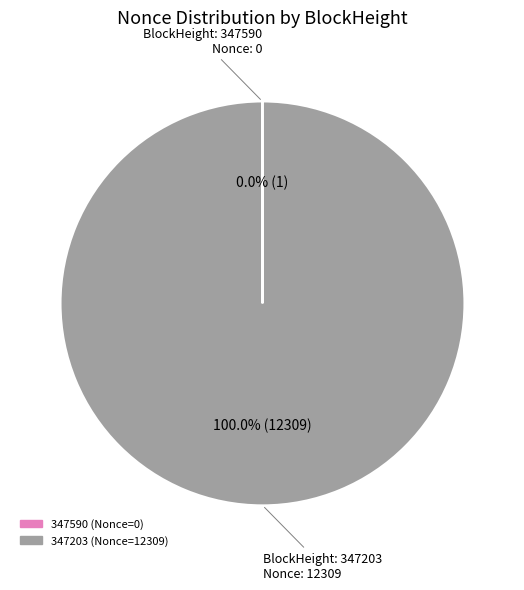

What is the largest slice in the pie chart?

347203